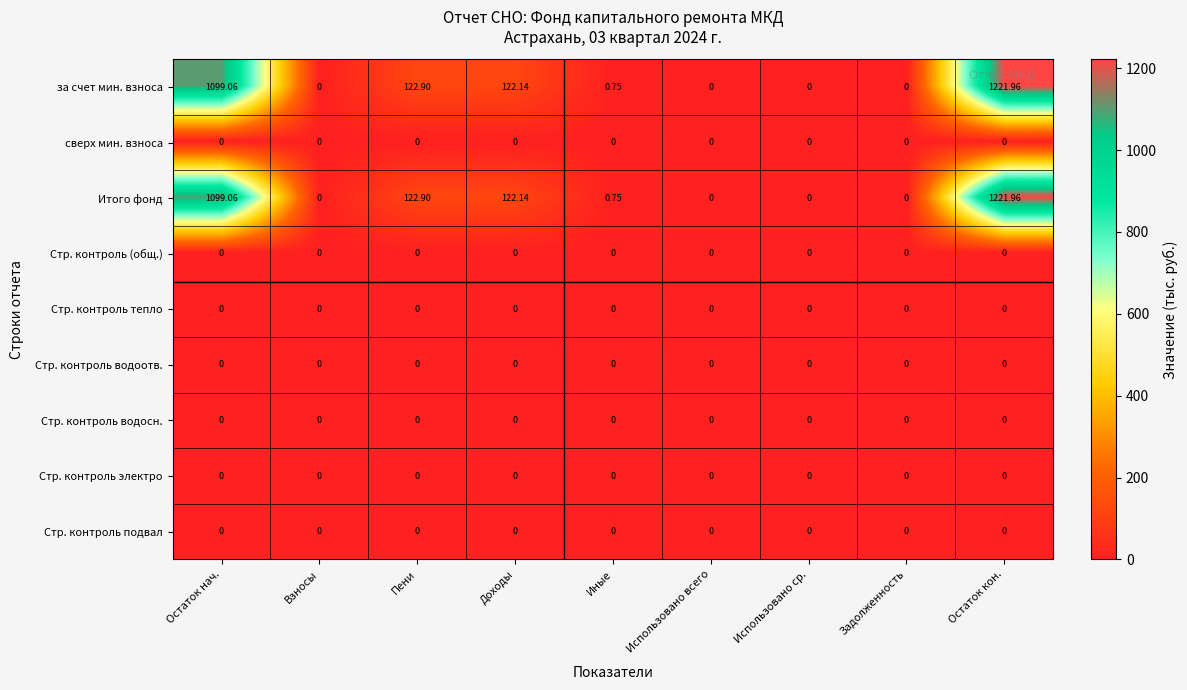

How many series are shown in this chart?

9